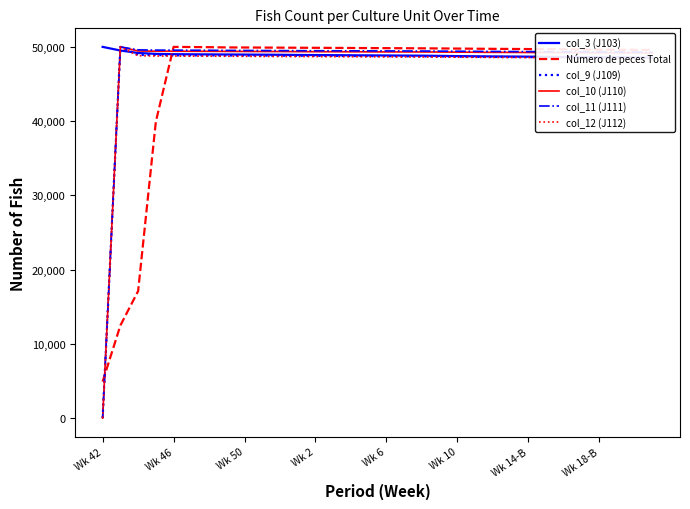

What is the average value of the col_9 (J109) series?

47246.4